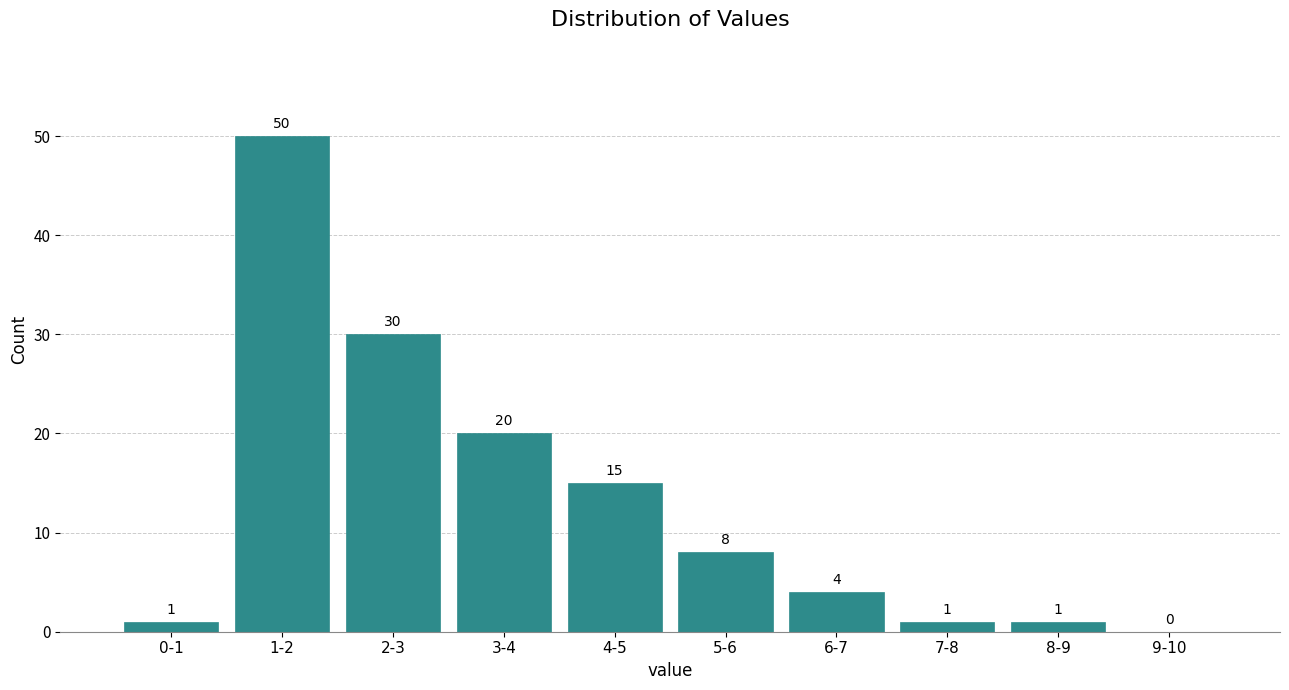

Which label corresponds to the largest value in the chart?

1-2